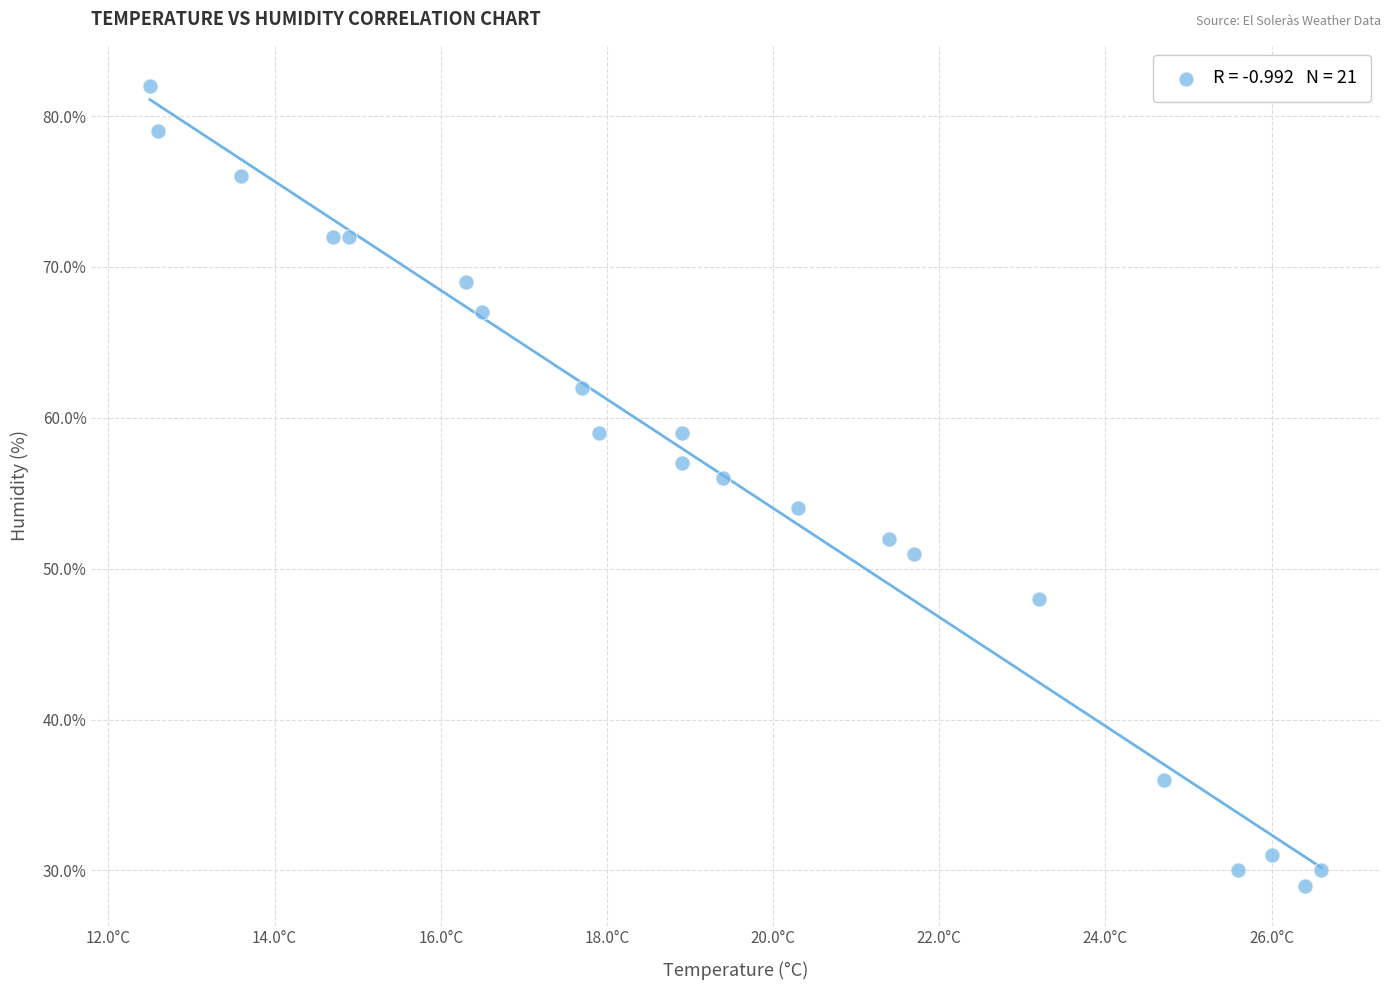

What is the range of Y values (max minus min)?

53